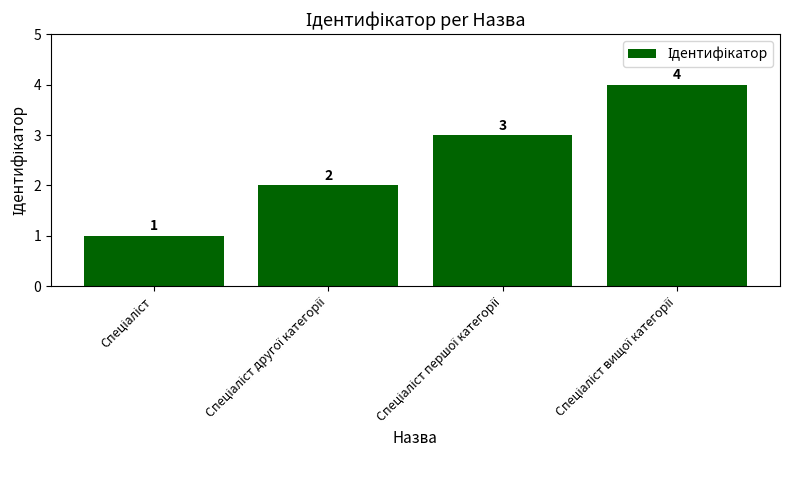

How many values are between 2 and 4?

3